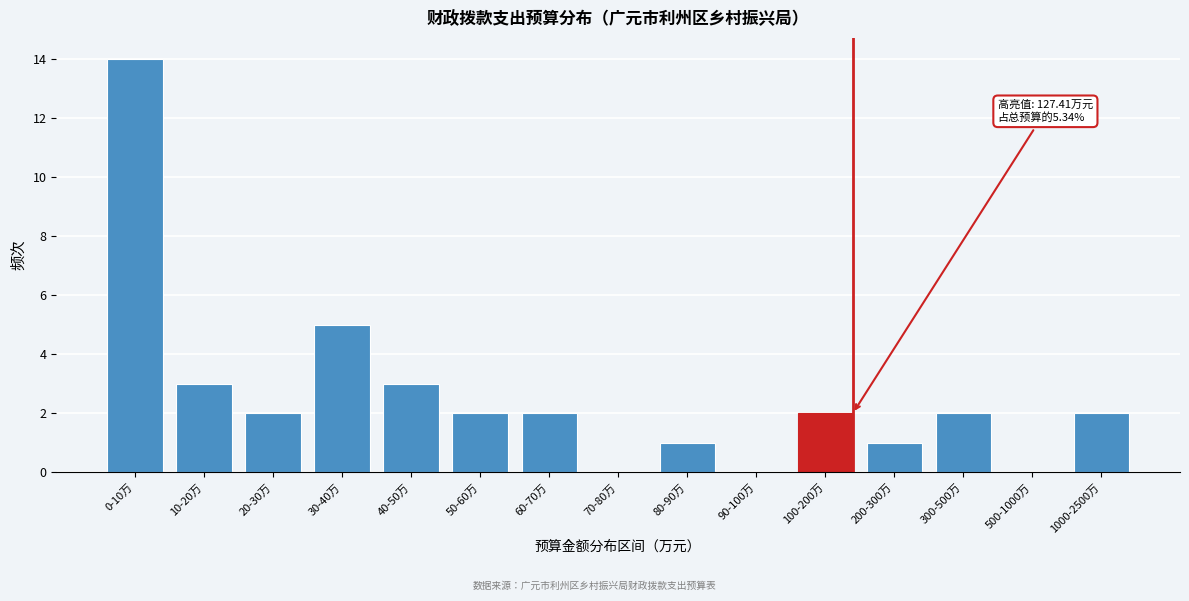

Reading left to right, list all the values displayed in this chart.

0-10万=14	10-20万=3	20-30万=2	30-40万=5	40-50万=3	50-60万=2	60-70万=2	70-80万=0	80-90万=1	90-100万=0	100-200万=2	200-300万=1	300-500万=2	500-1000万=0	1000-2500万=2